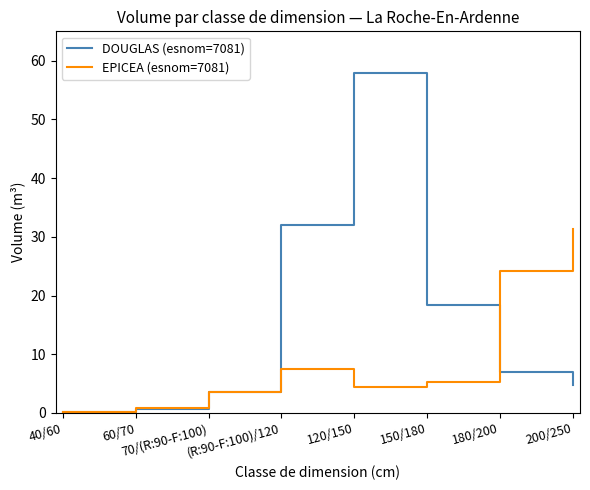

Which series has the widest spread of values?

DOUGLAS (esnom=7081)